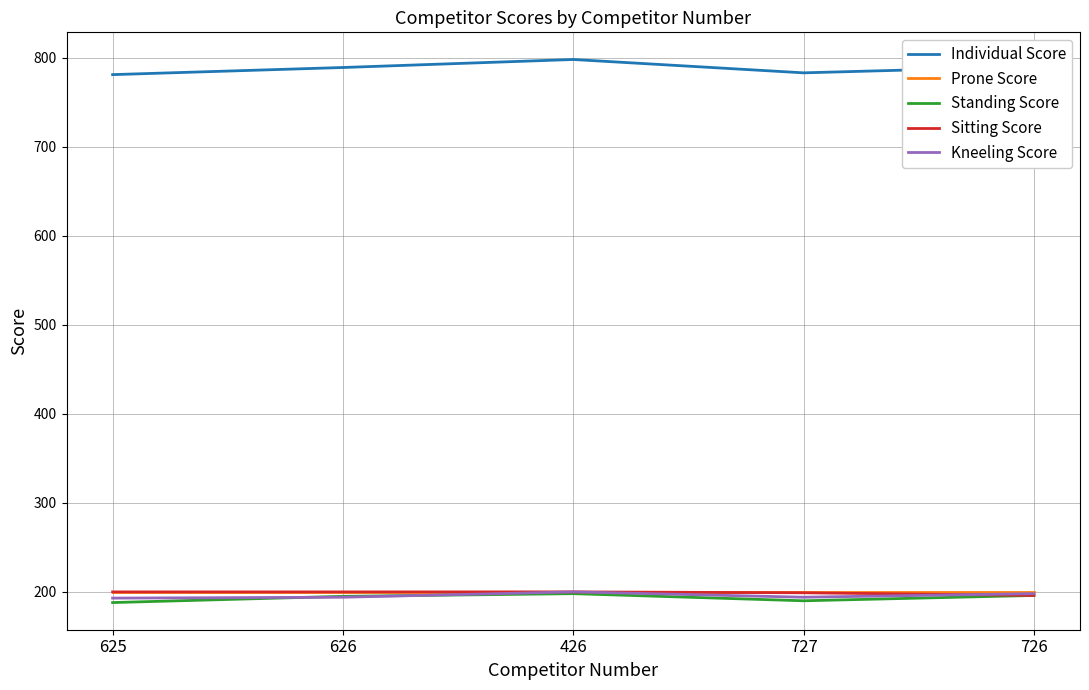

At which category does Individual Score reach its first local peak?

426